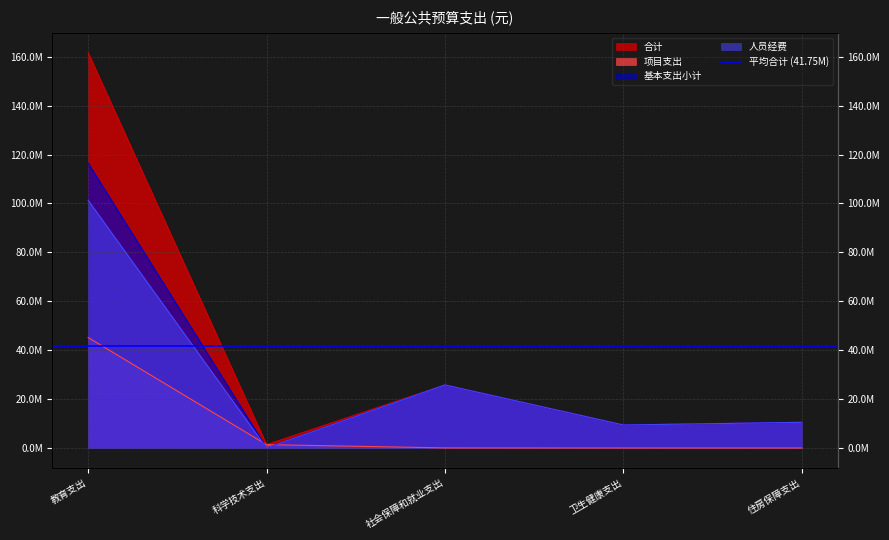

Which label corresponds to the smallest value in the chart?

卫生健康支出